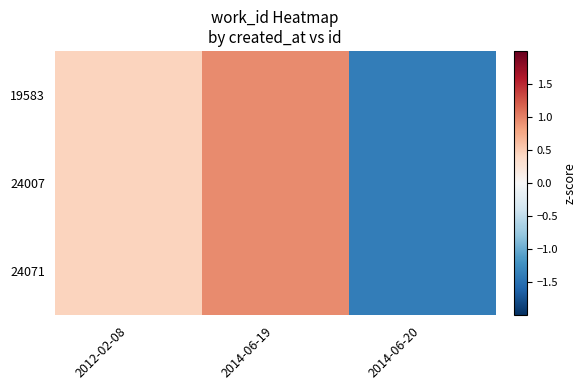

Reading left to right, what are all the values shown in this chart?

19583: 2012-02-08=0.4	2014-06-19=0.9	2014-06-20=-1.4
24007: 2012-02-08=0.4	2014-06-19=0.9	2014-06-20=-1.4
24071: 2012-02-08=0.4	2014-06-19=0.9	2014-06-20=-1.4